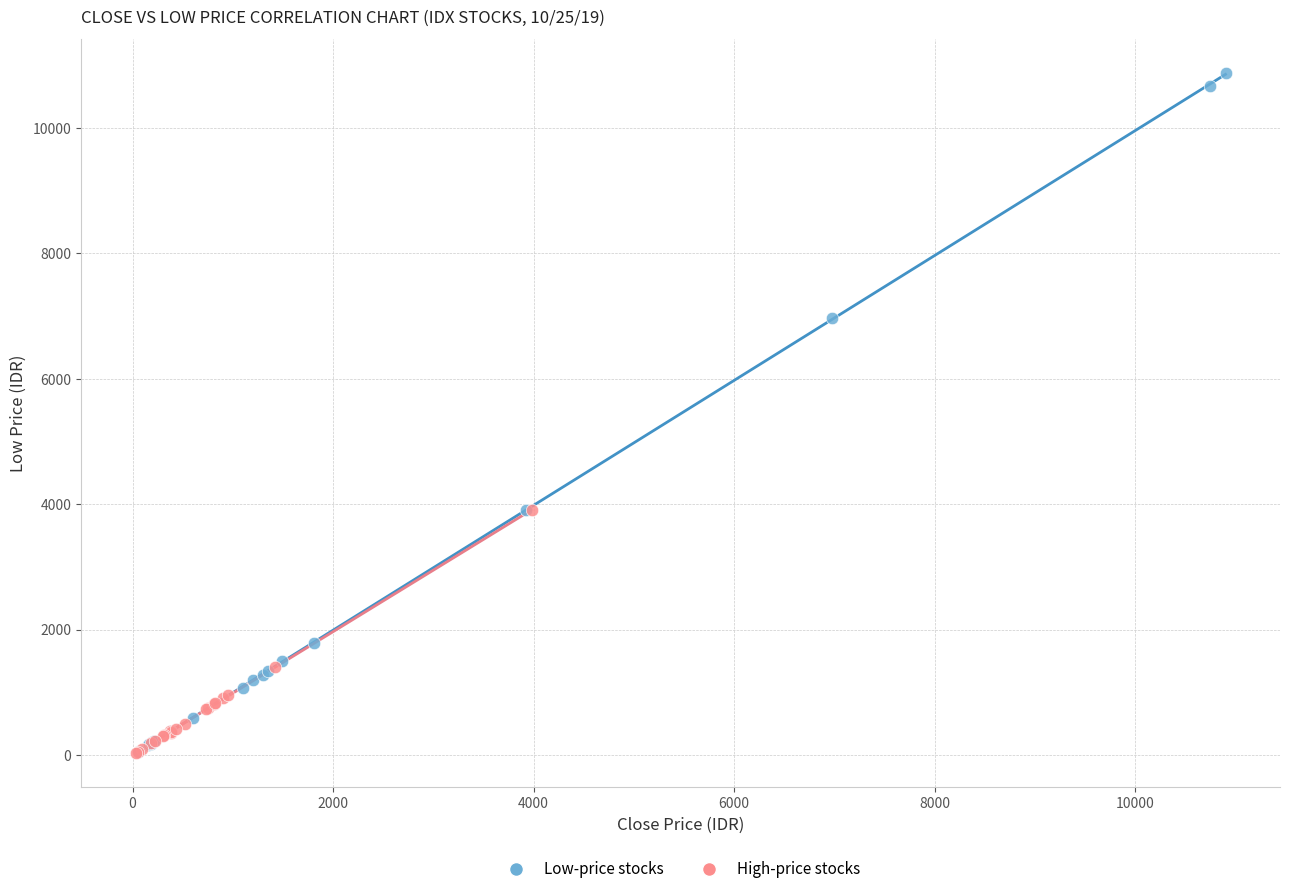

What are all the series names shown in the legend?

Low-price stocks, High-price stocks